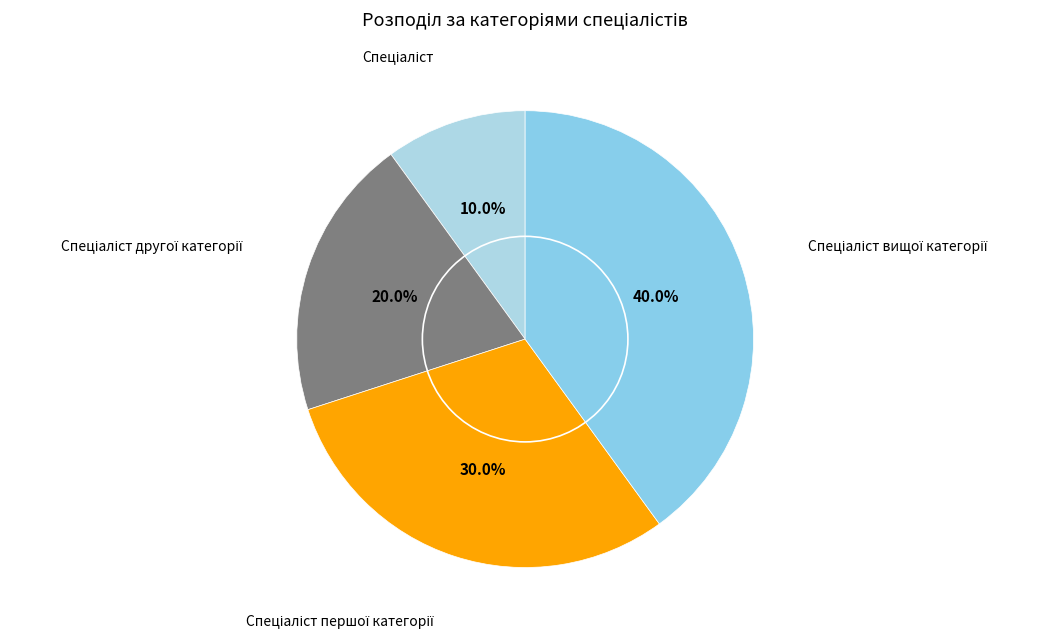

Is there any slice that represents more than half of the pie?

No